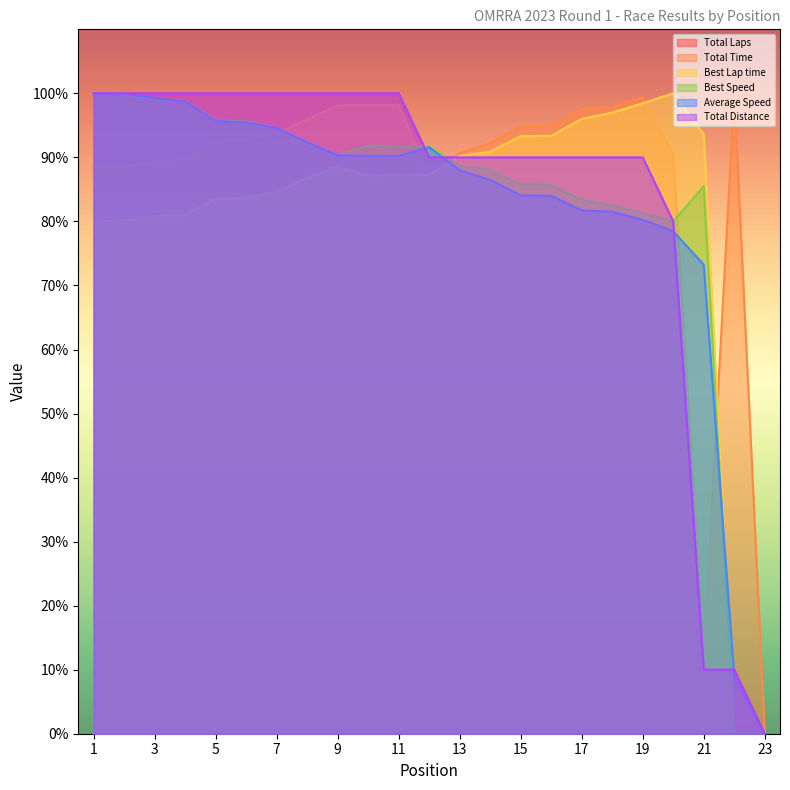

List the series in order of their peak value, lowest first.

Total Laps, Total Time, Best Lap time, Best Speed, Average Speed, Total Distance